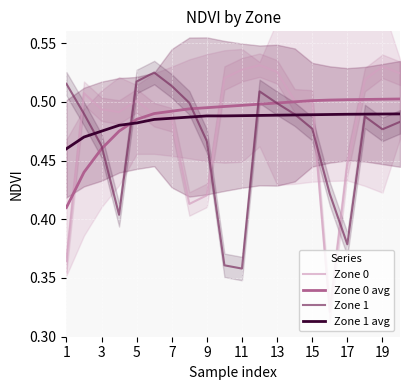

What are all the series names shown in the legend?

Zone 0, Zone 0 avg, Zone 1, Zone 1 avg